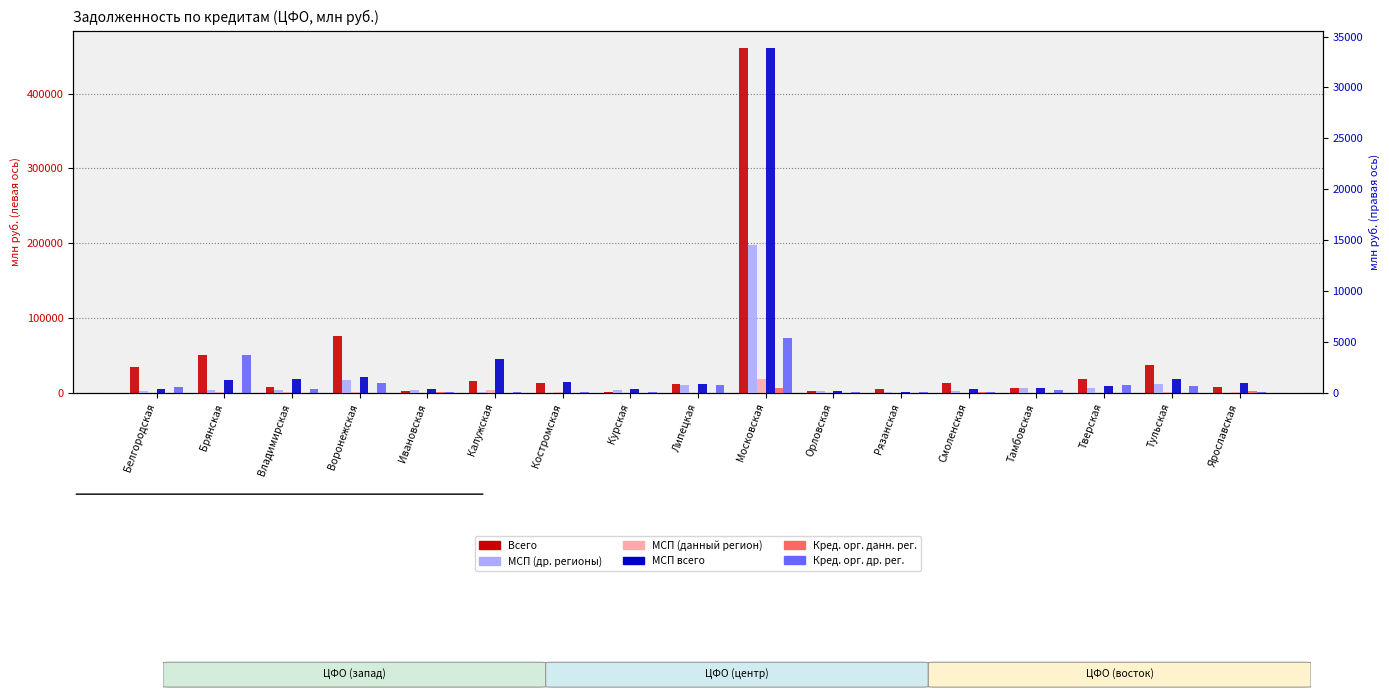

What is the difference between the maximum and minimum values in the Всего series?

459856